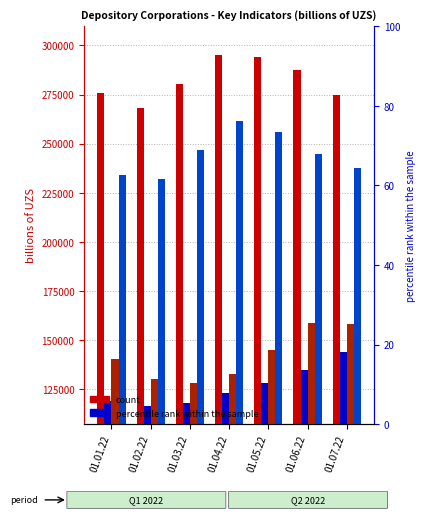

What is the average value of the Broad money liabilities series?

141959.2